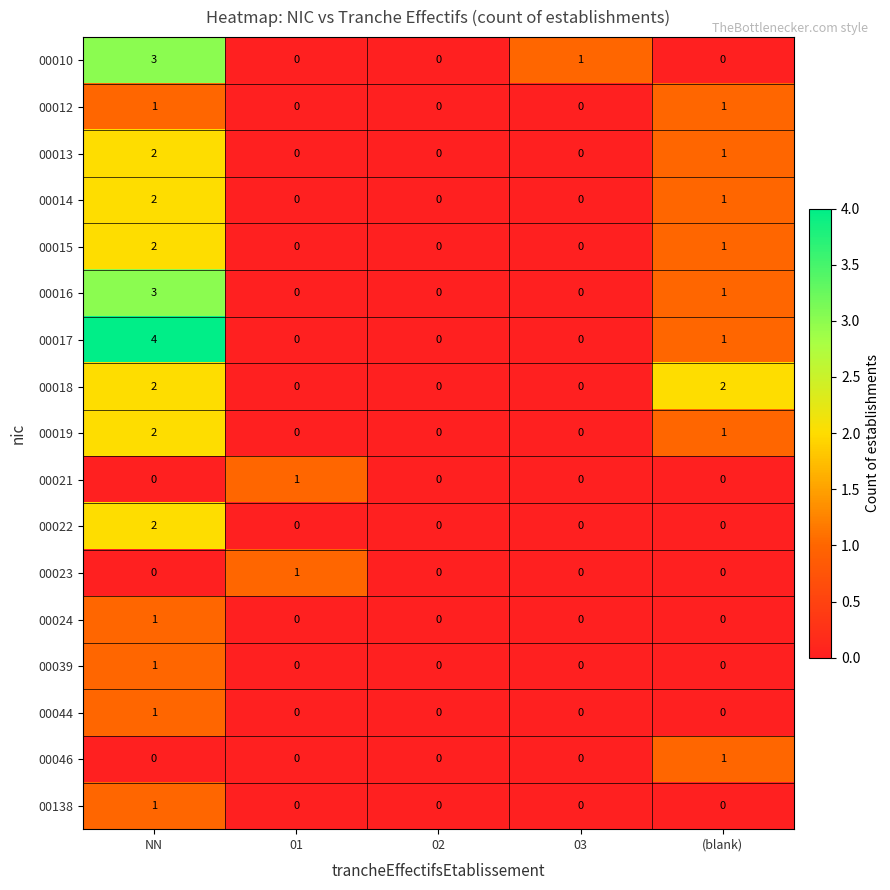

What is the maximum value shown in the chart?

4